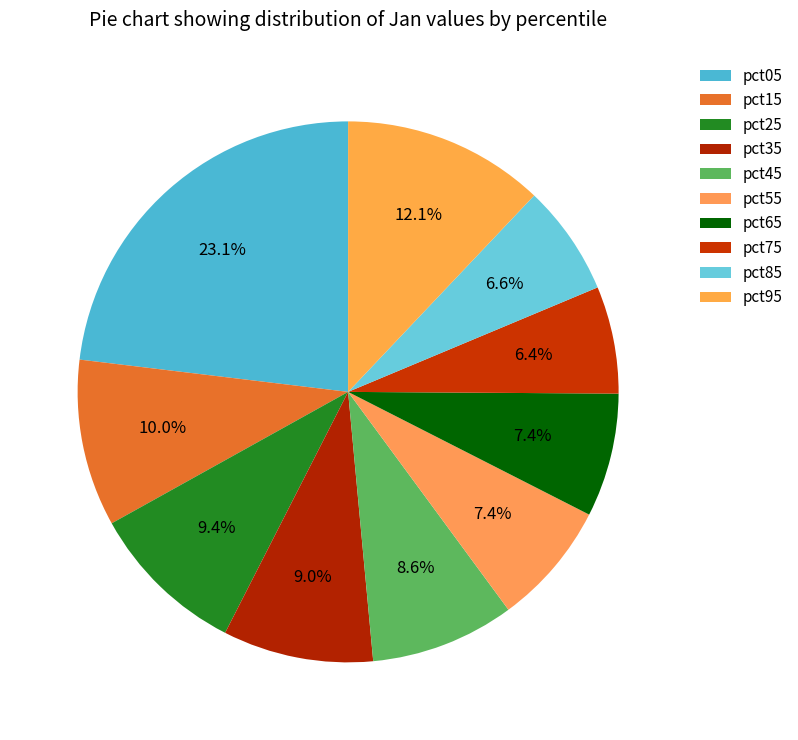

What percentage is the pct05 slice, to the nearest percent?

23%